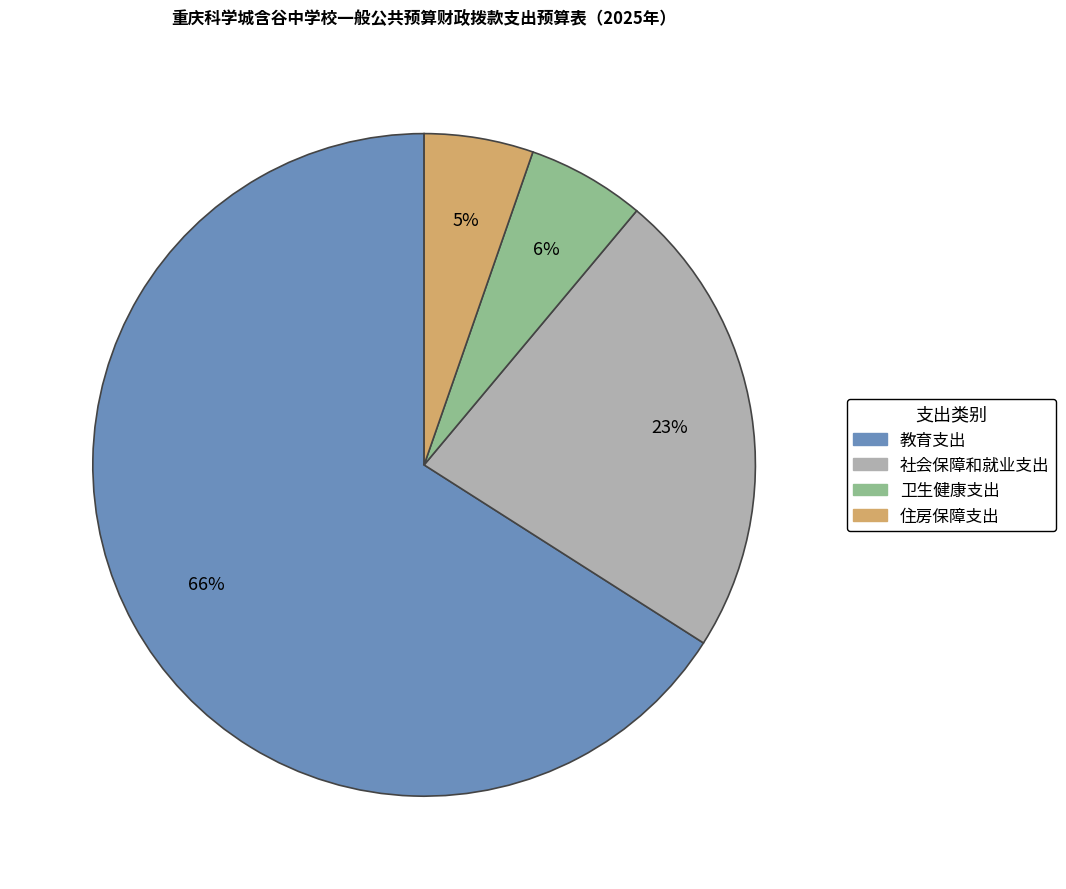

Between 卫生健康支出 and 社会保障和就业支出, which is larger?

社会保障和就业支出